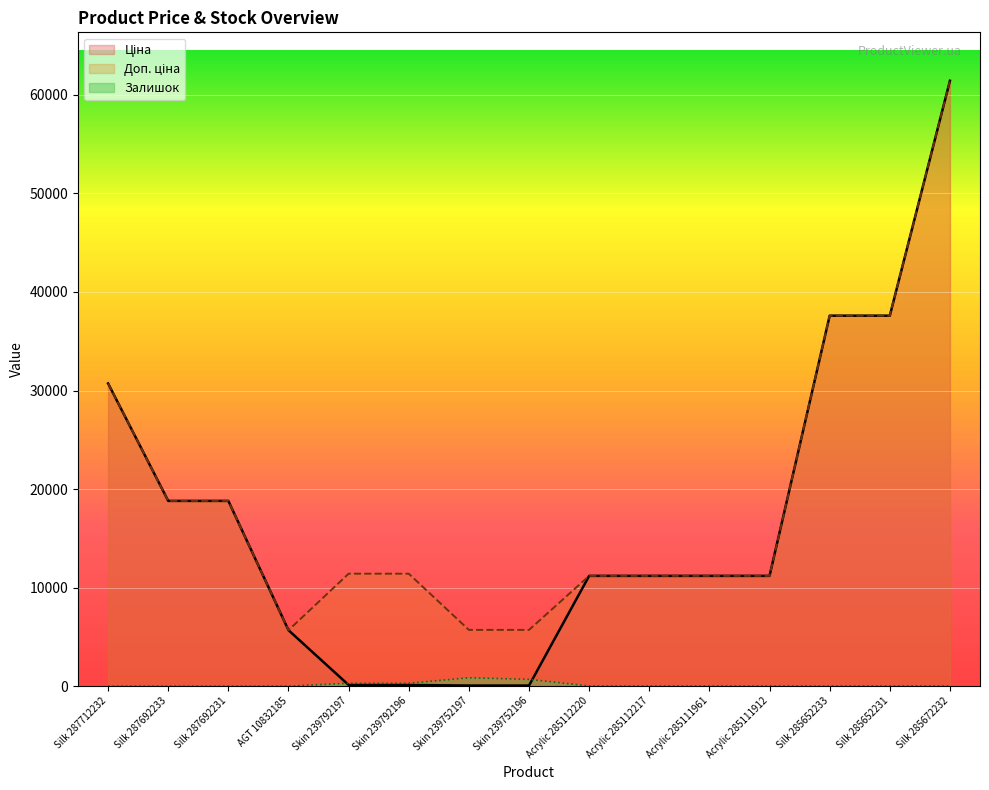

At how many categories does at least one series exceed 47299?

1